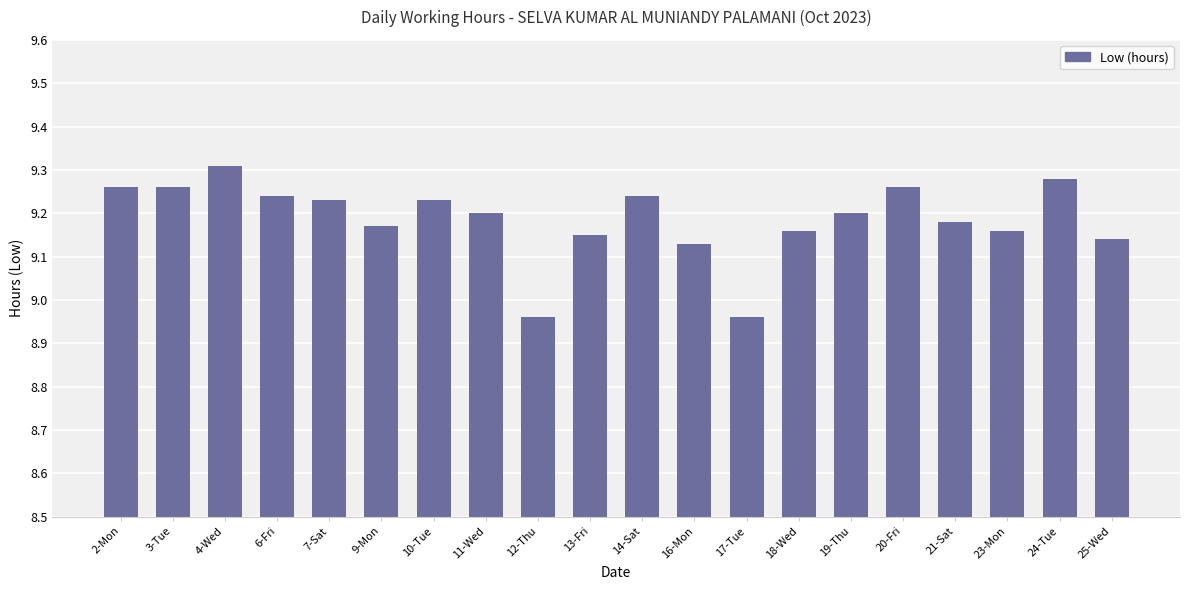

At which category does the chart reach its peak across all series?

4-Wed